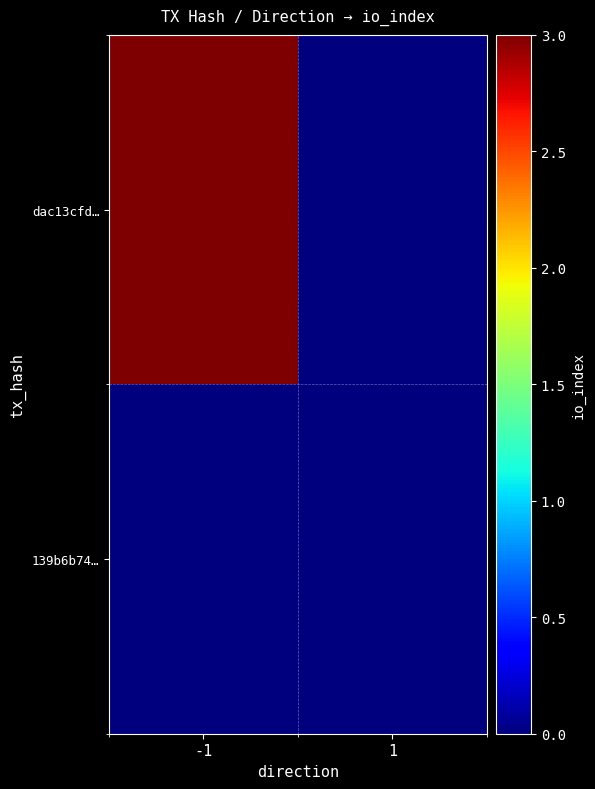

Reading left to right, what are all the values shown in this chart?

dac13cfd…: -1=3	1=0
139b6b74…: -1=0	1=0